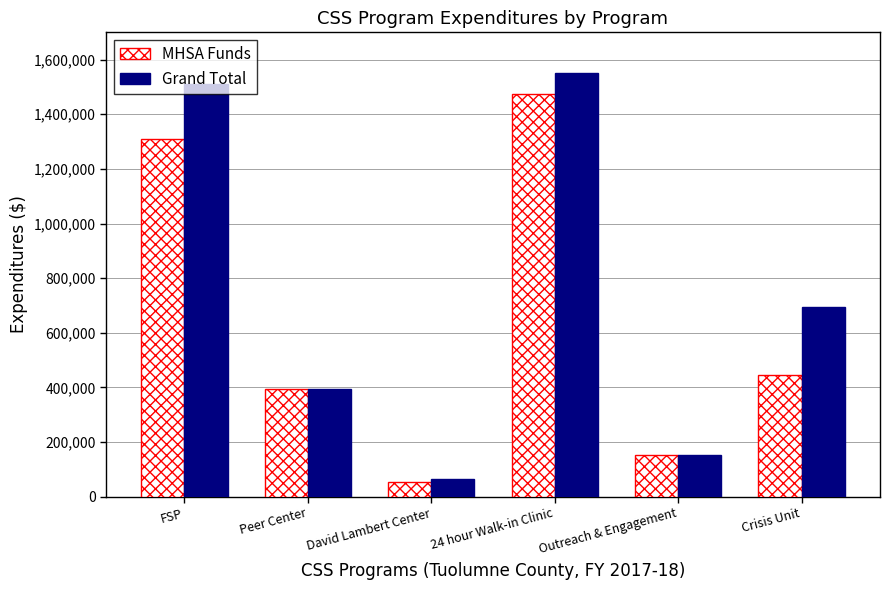

What are all the series names shown in the legend?

MHSA Funds, Grand Total